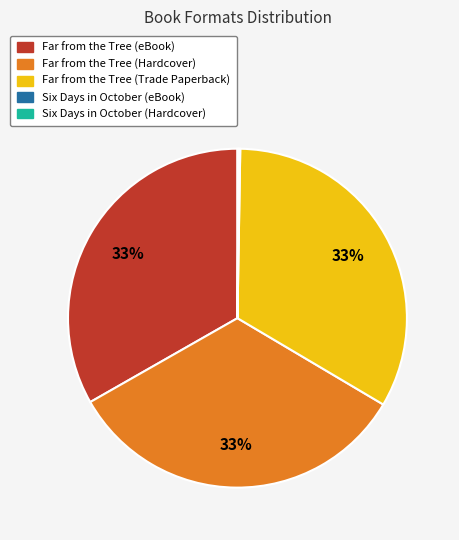

Is there any slice that represents more than half of the pie?

No